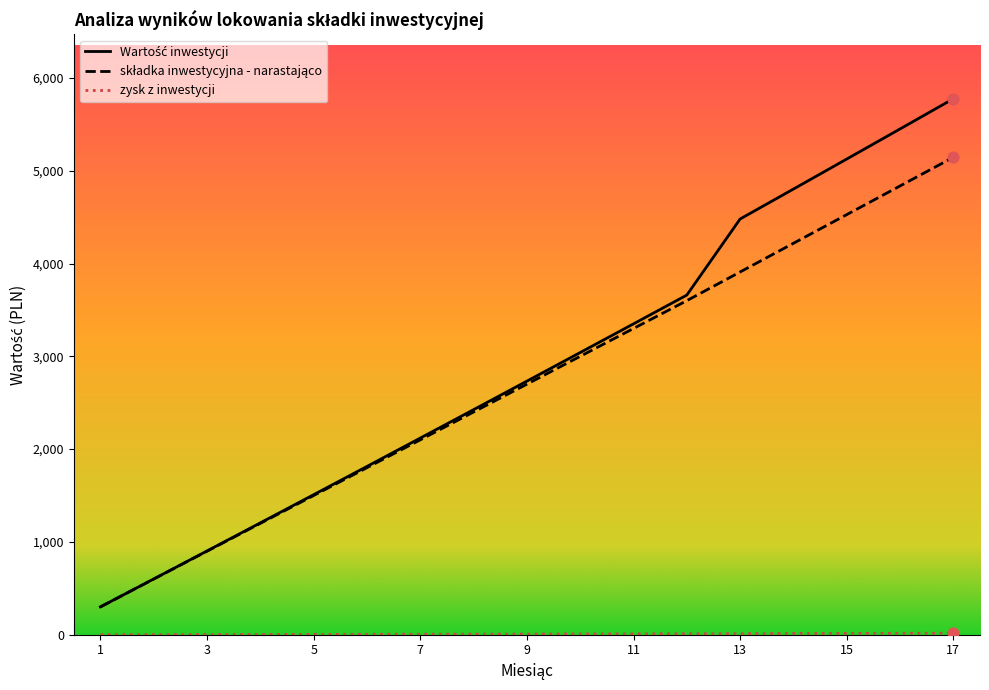

What is the maximum value shown in the chart?

5775.6